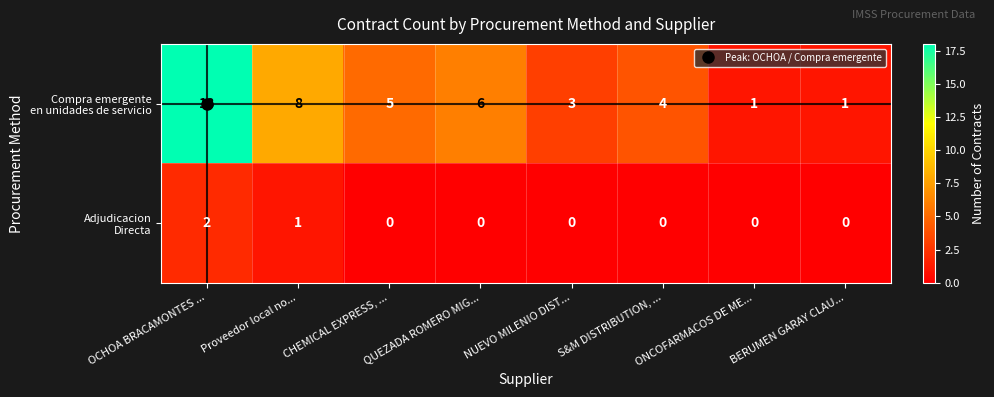

What is the difference between the highest and lowest values at Proveedor local no...?

7